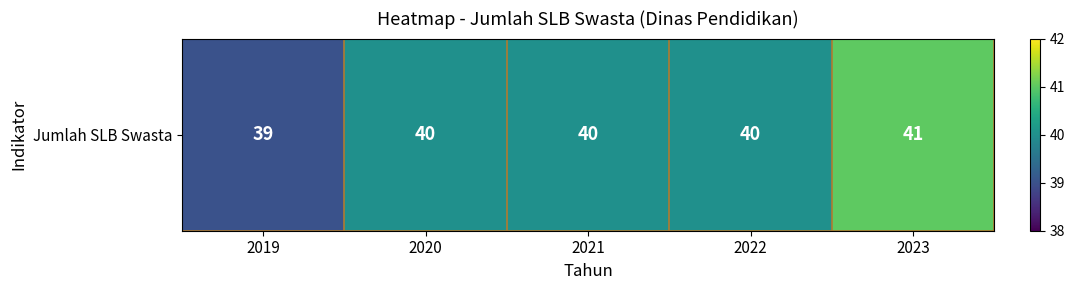

Read the value at 2020.

40